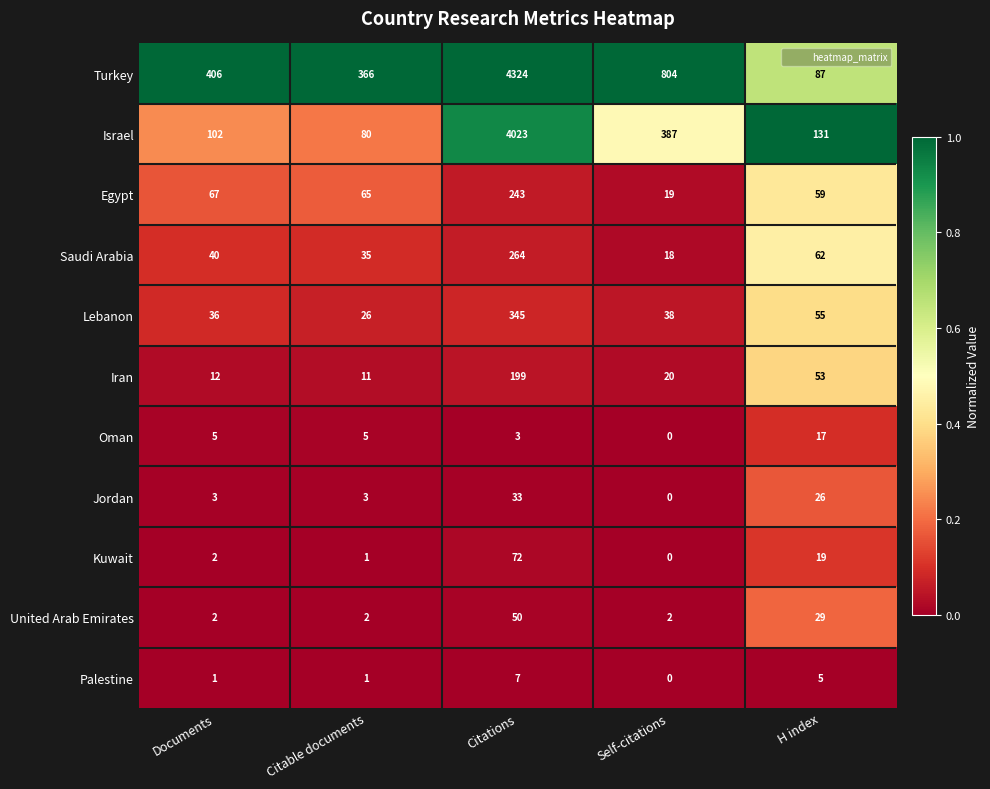

What is the difference between the second highest and second lowest values in the Israel series?

285